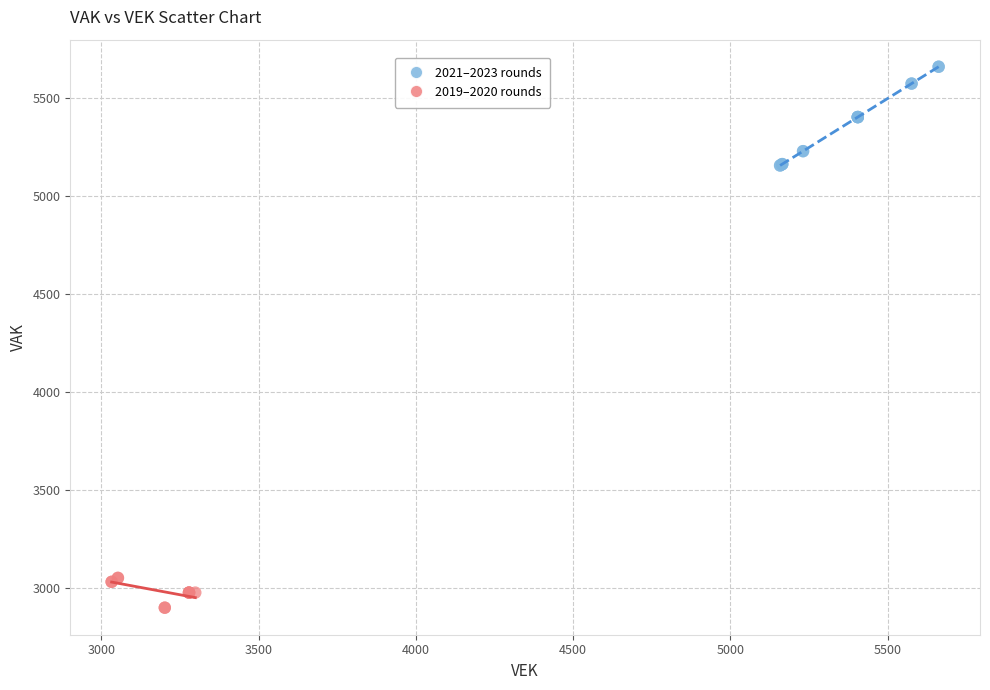

Which series contains the lowest Y value?

2019–2020 rounds